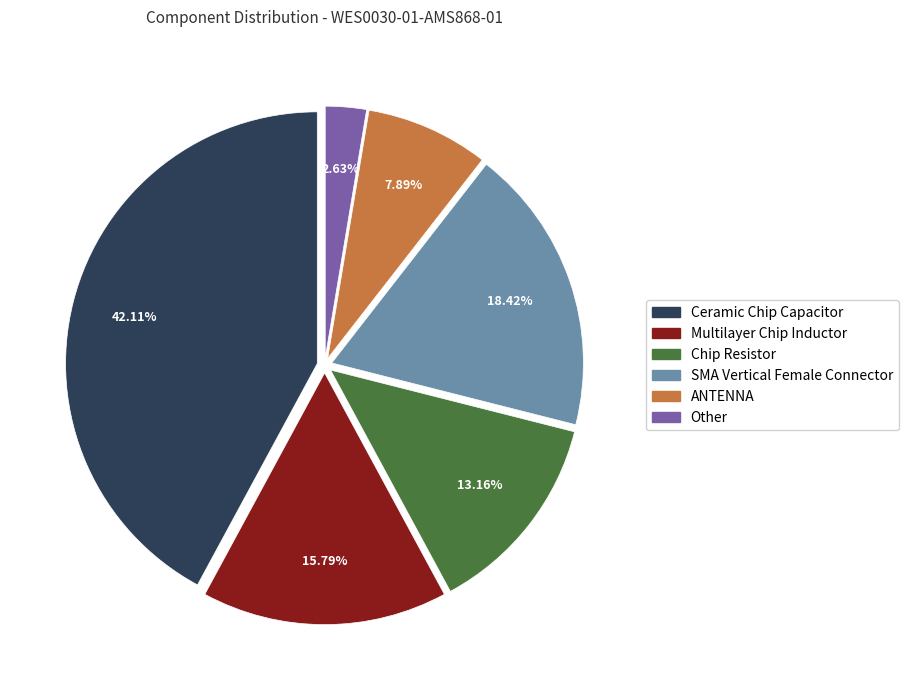

Combined, what portion of the pie is ANTENNA and SMA Vertical Female Connector?

26.3%